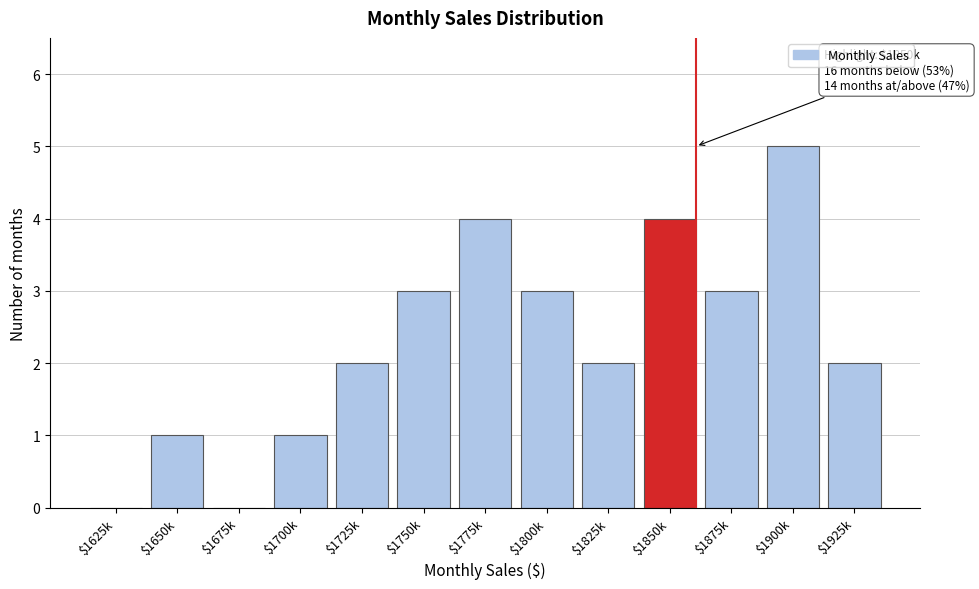

What is the approximate value at $1750k?

3